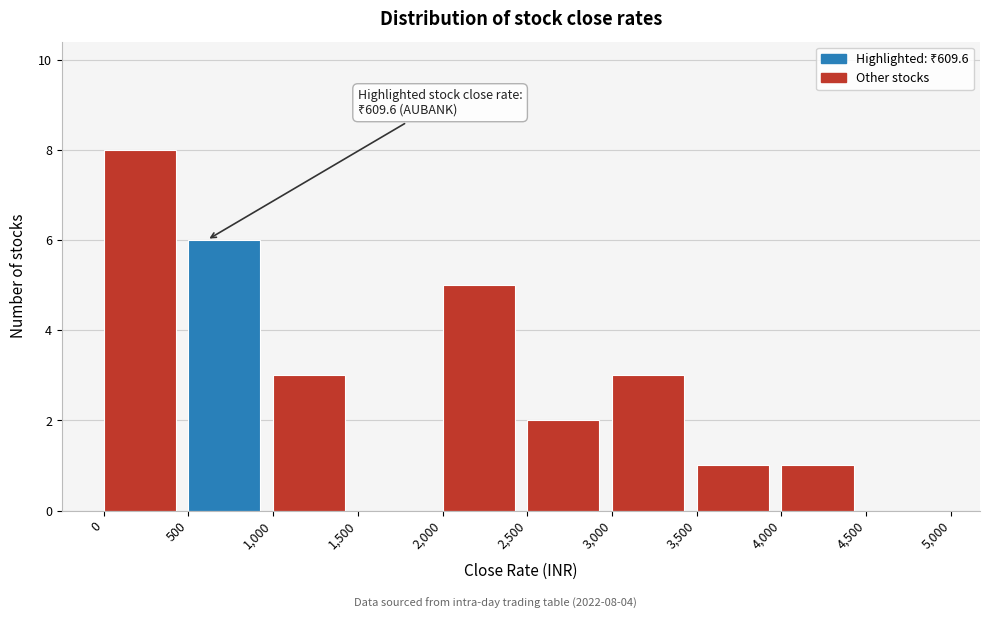

Which range on the x-axis has the tallest bar?

0 to 500